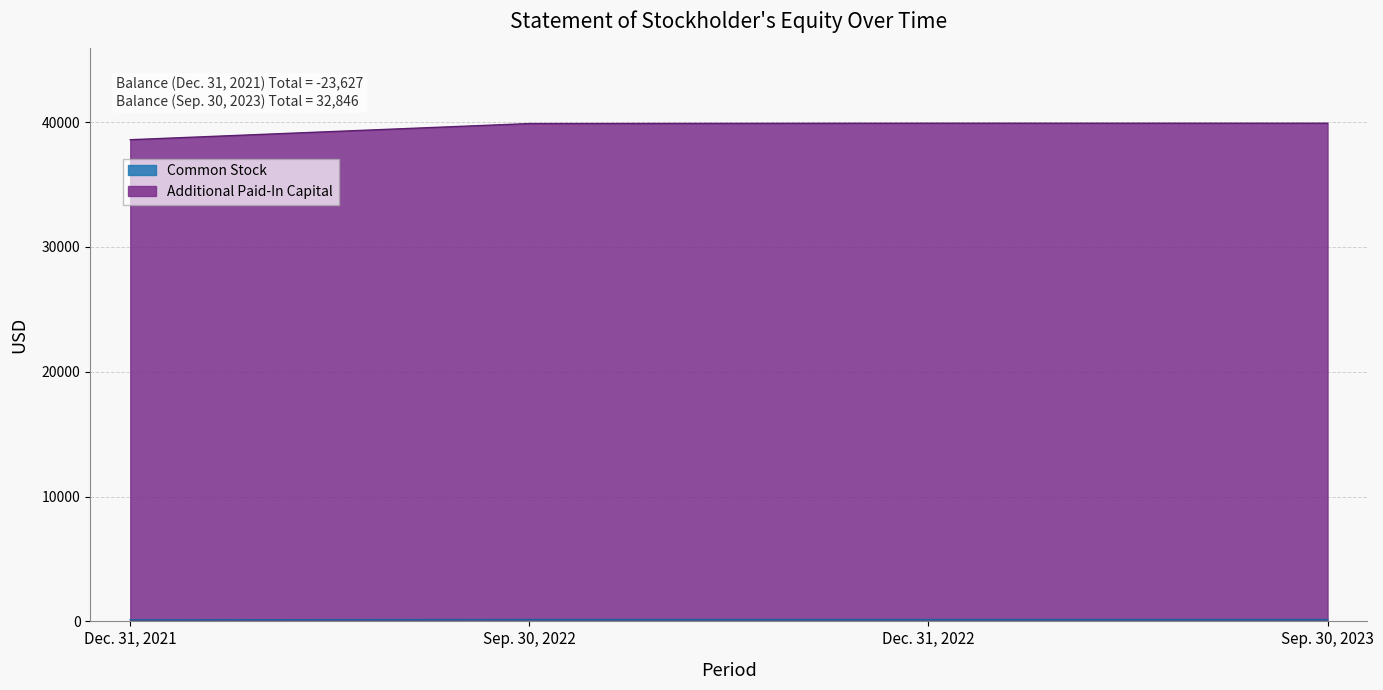

Which series has the largest total across all categories?

Additional Paid-In Capital